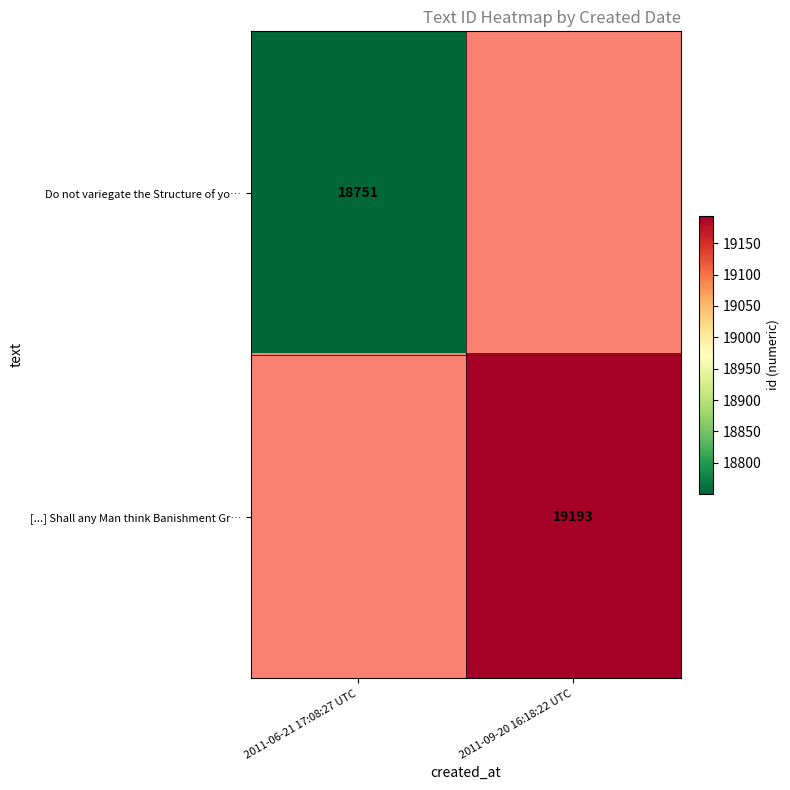

Is the value of Do not variegate the Structure of yo… at 2011-06-21 17:08:27 UTC greater than the value of [...] Shall any Man think Banishment Gr… at 2011-09-20 16:18:22 UTC?

No